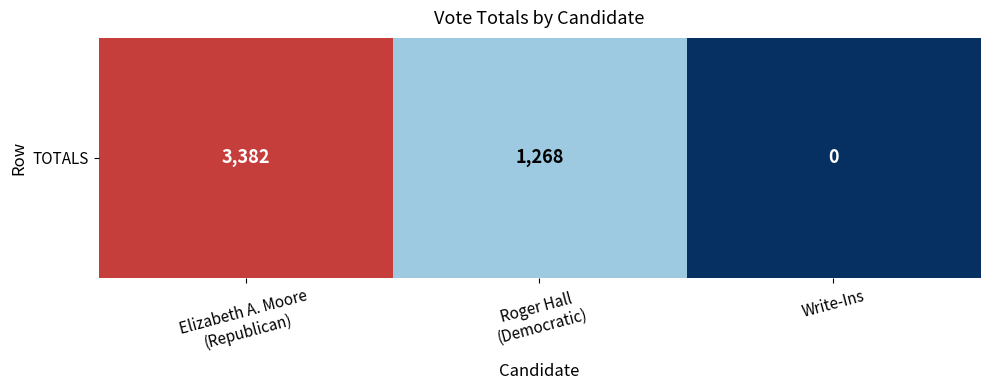

Reading right to left, what are all the values shown in this chart?

Write-Ins=0	Roger Hall
(Democratic)=1268	Elizabeth A. Moore
(Republican)=3382